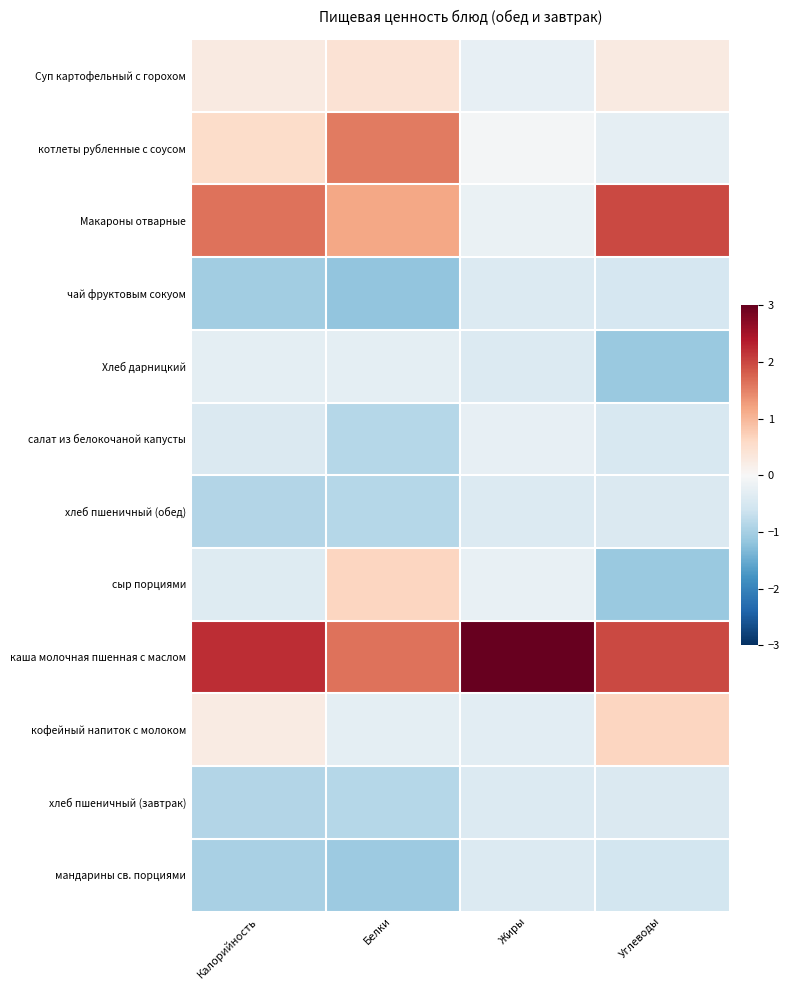

Which series has the largest total across all categories?

каша молочная пшенная с маслом